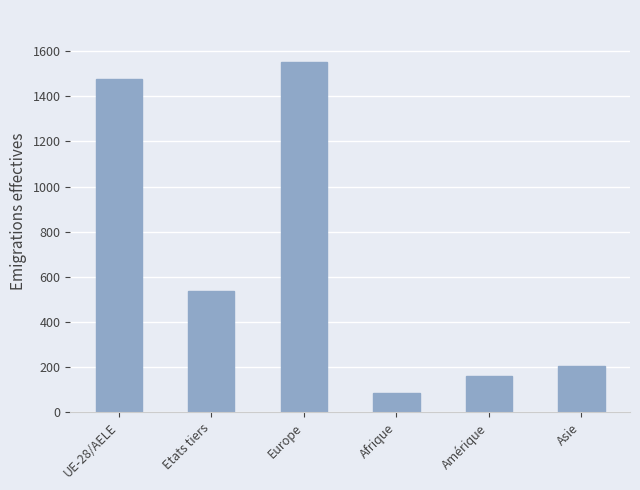

What position from the left is Afrique?

4